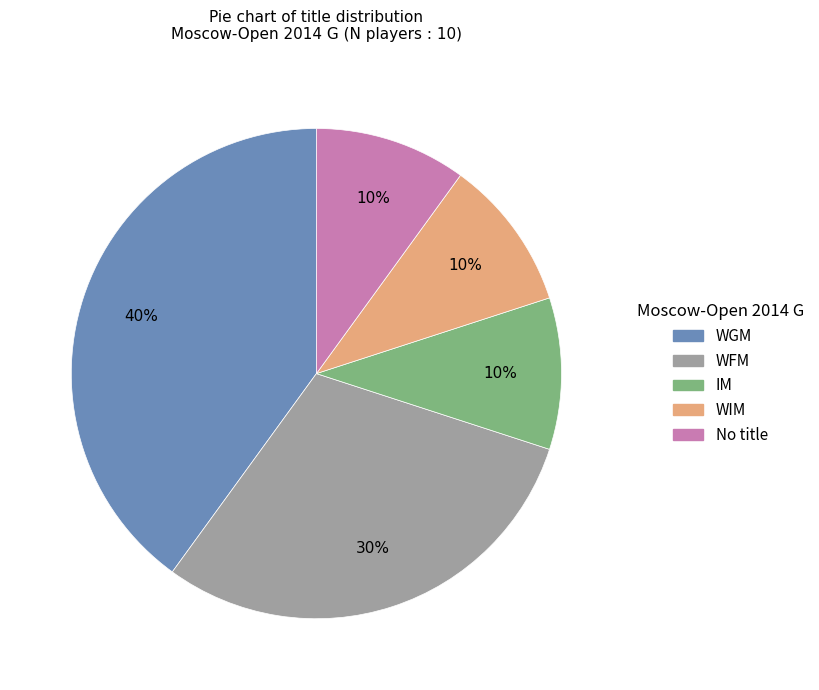

Count the number of slices in the pie.

5